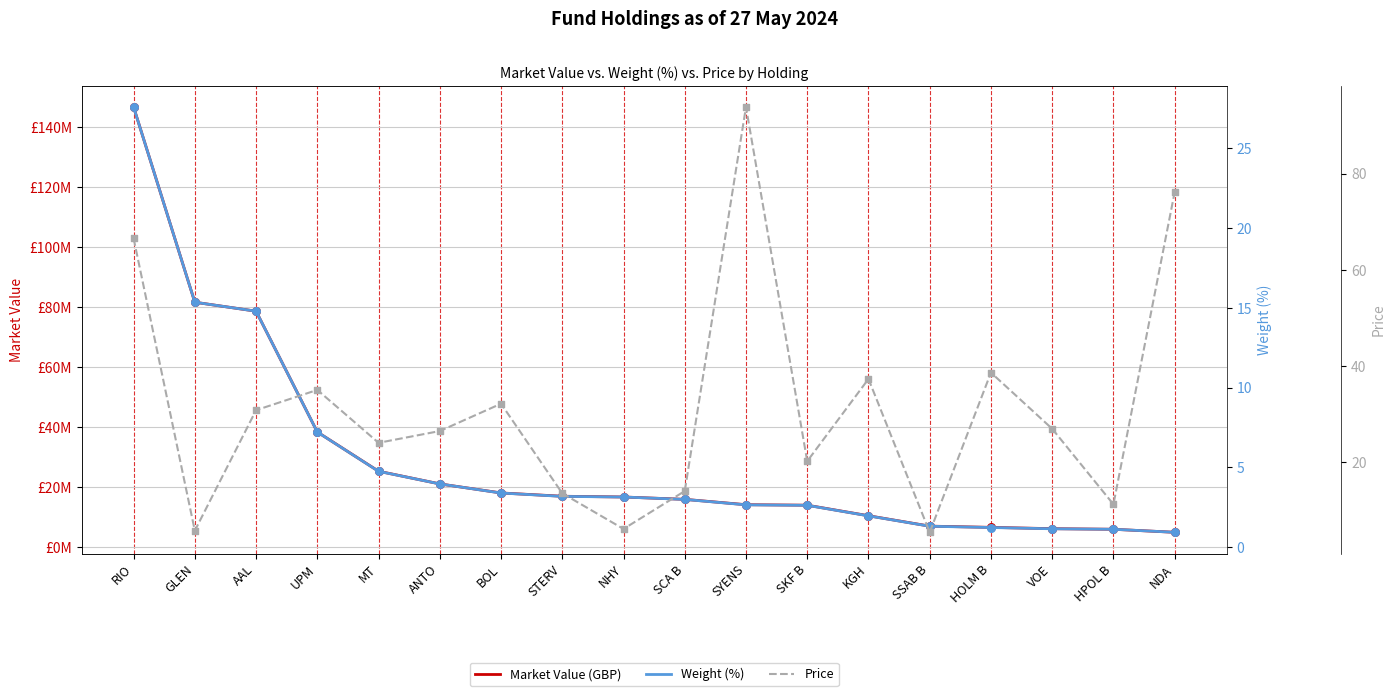

Is the value of Weight (%) at ANTO greater than the value of Market Value (GBP) at SCA B?

No